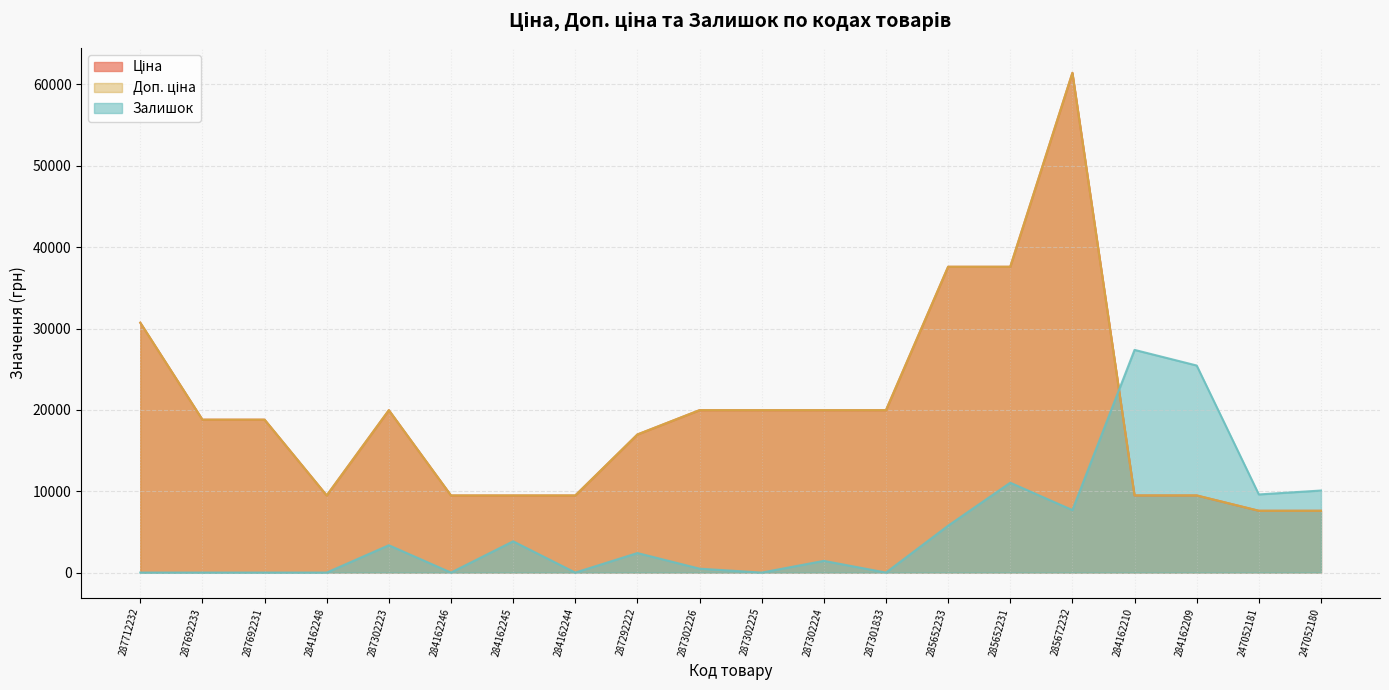

What is the difference between the maximum and minimum values in the Доп. ціна series?

53837.7